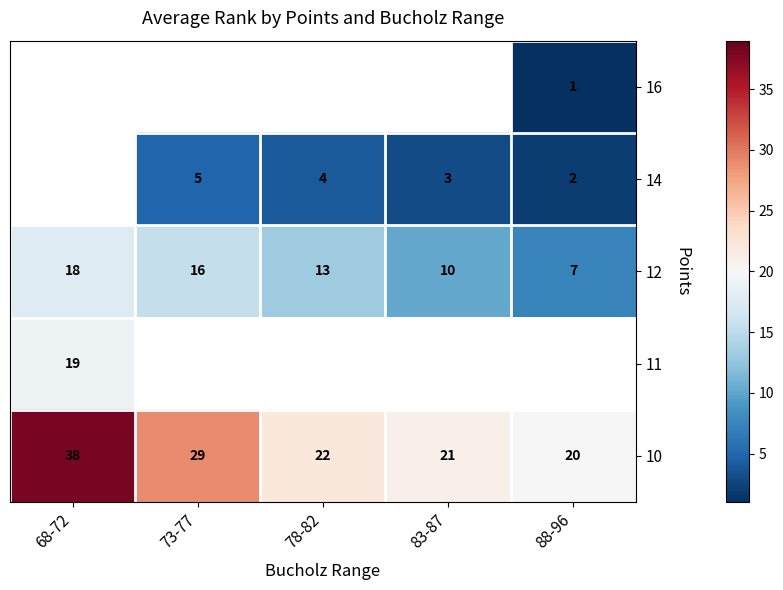

List the labels in order of 10 value, largest first.

68-72, 73-77, 78-82, 83-87, 88-96